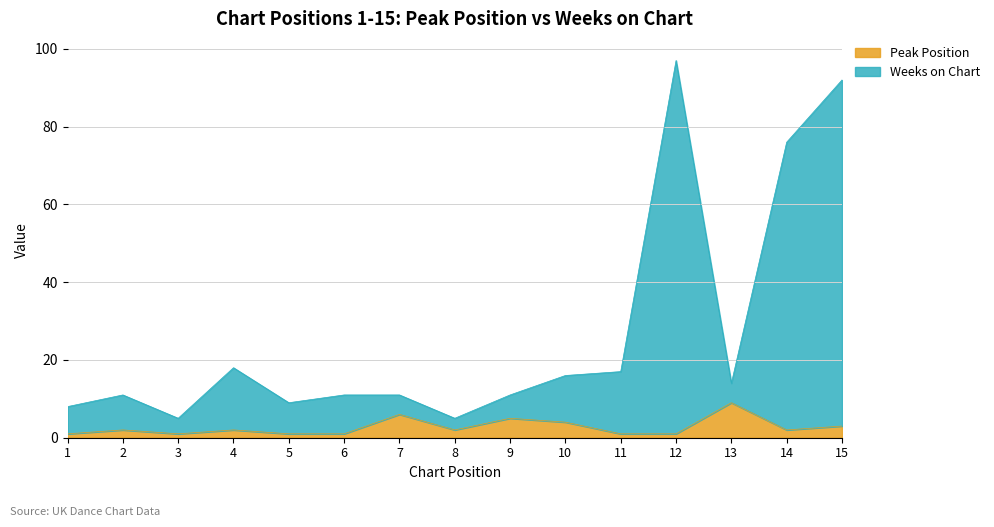

Does the chart have visible grid lines?

Yes